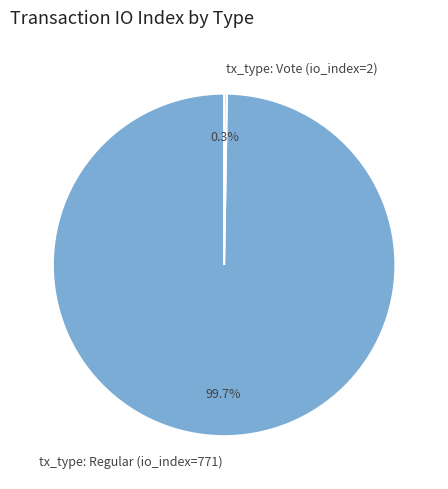

Does tx_type: Regular (io_index=771) represent more than half of the total?

Yes